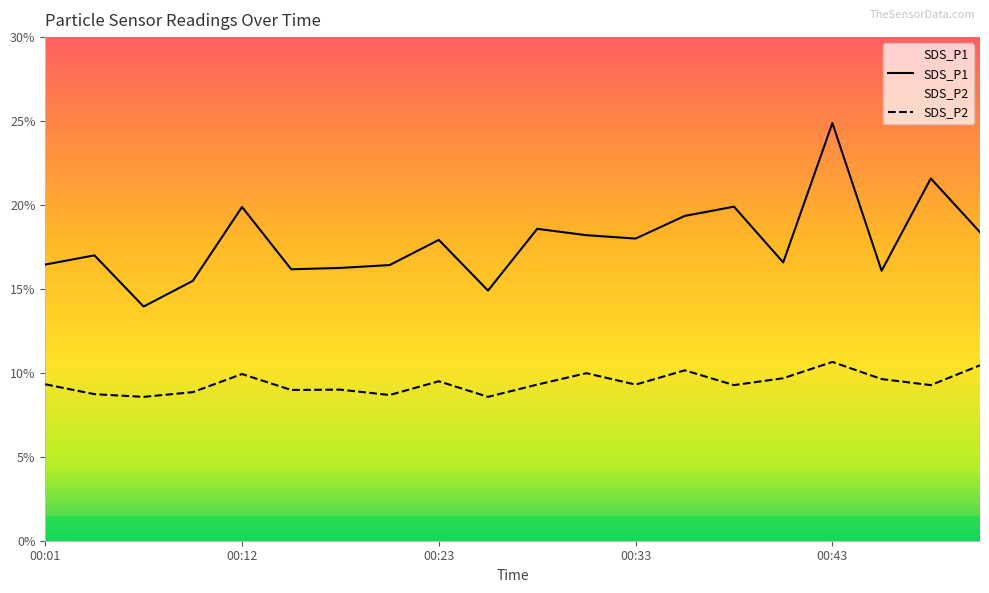

At which category does SDS_P1 reach its first local peak?

00:04